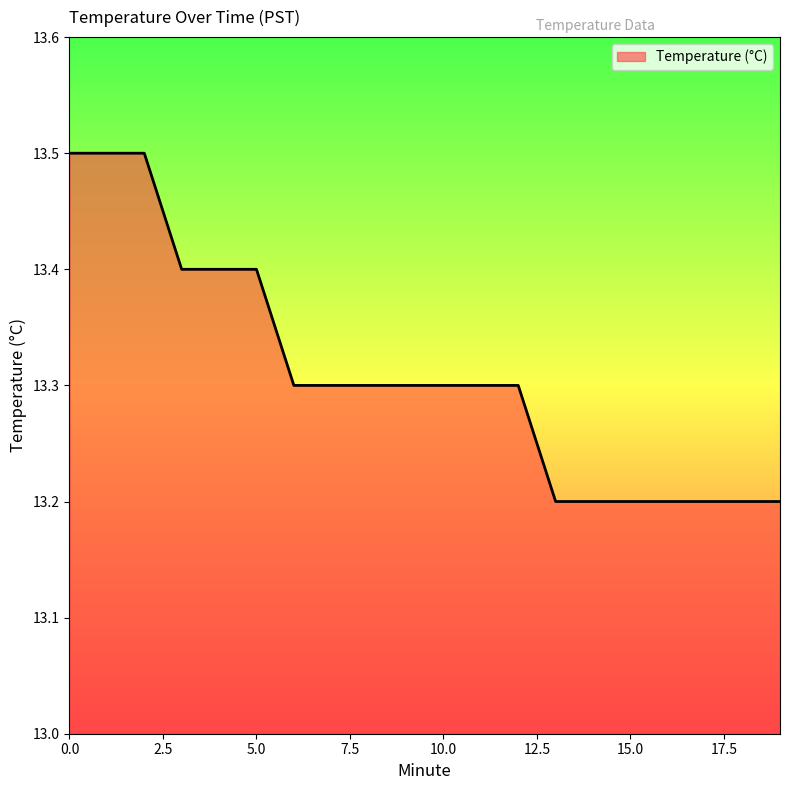

What is the smallest value displayed?

13.2